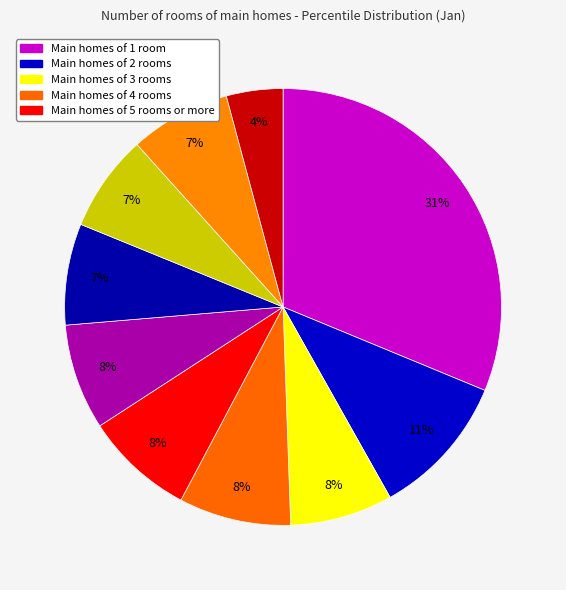

Which slice is the largest?

pct05